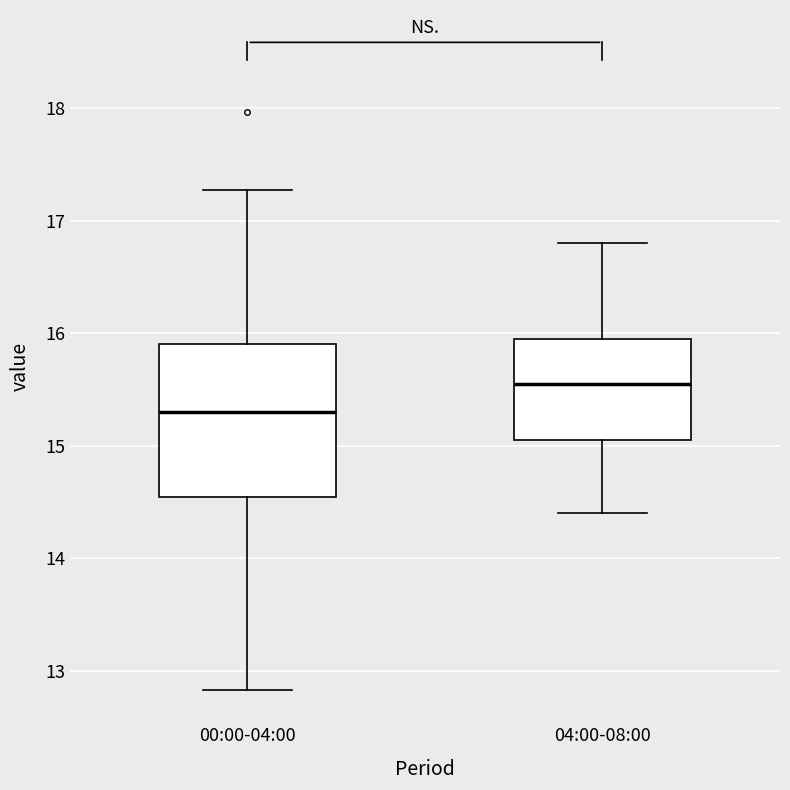

Which box has the highest median line?

04:00-08:00